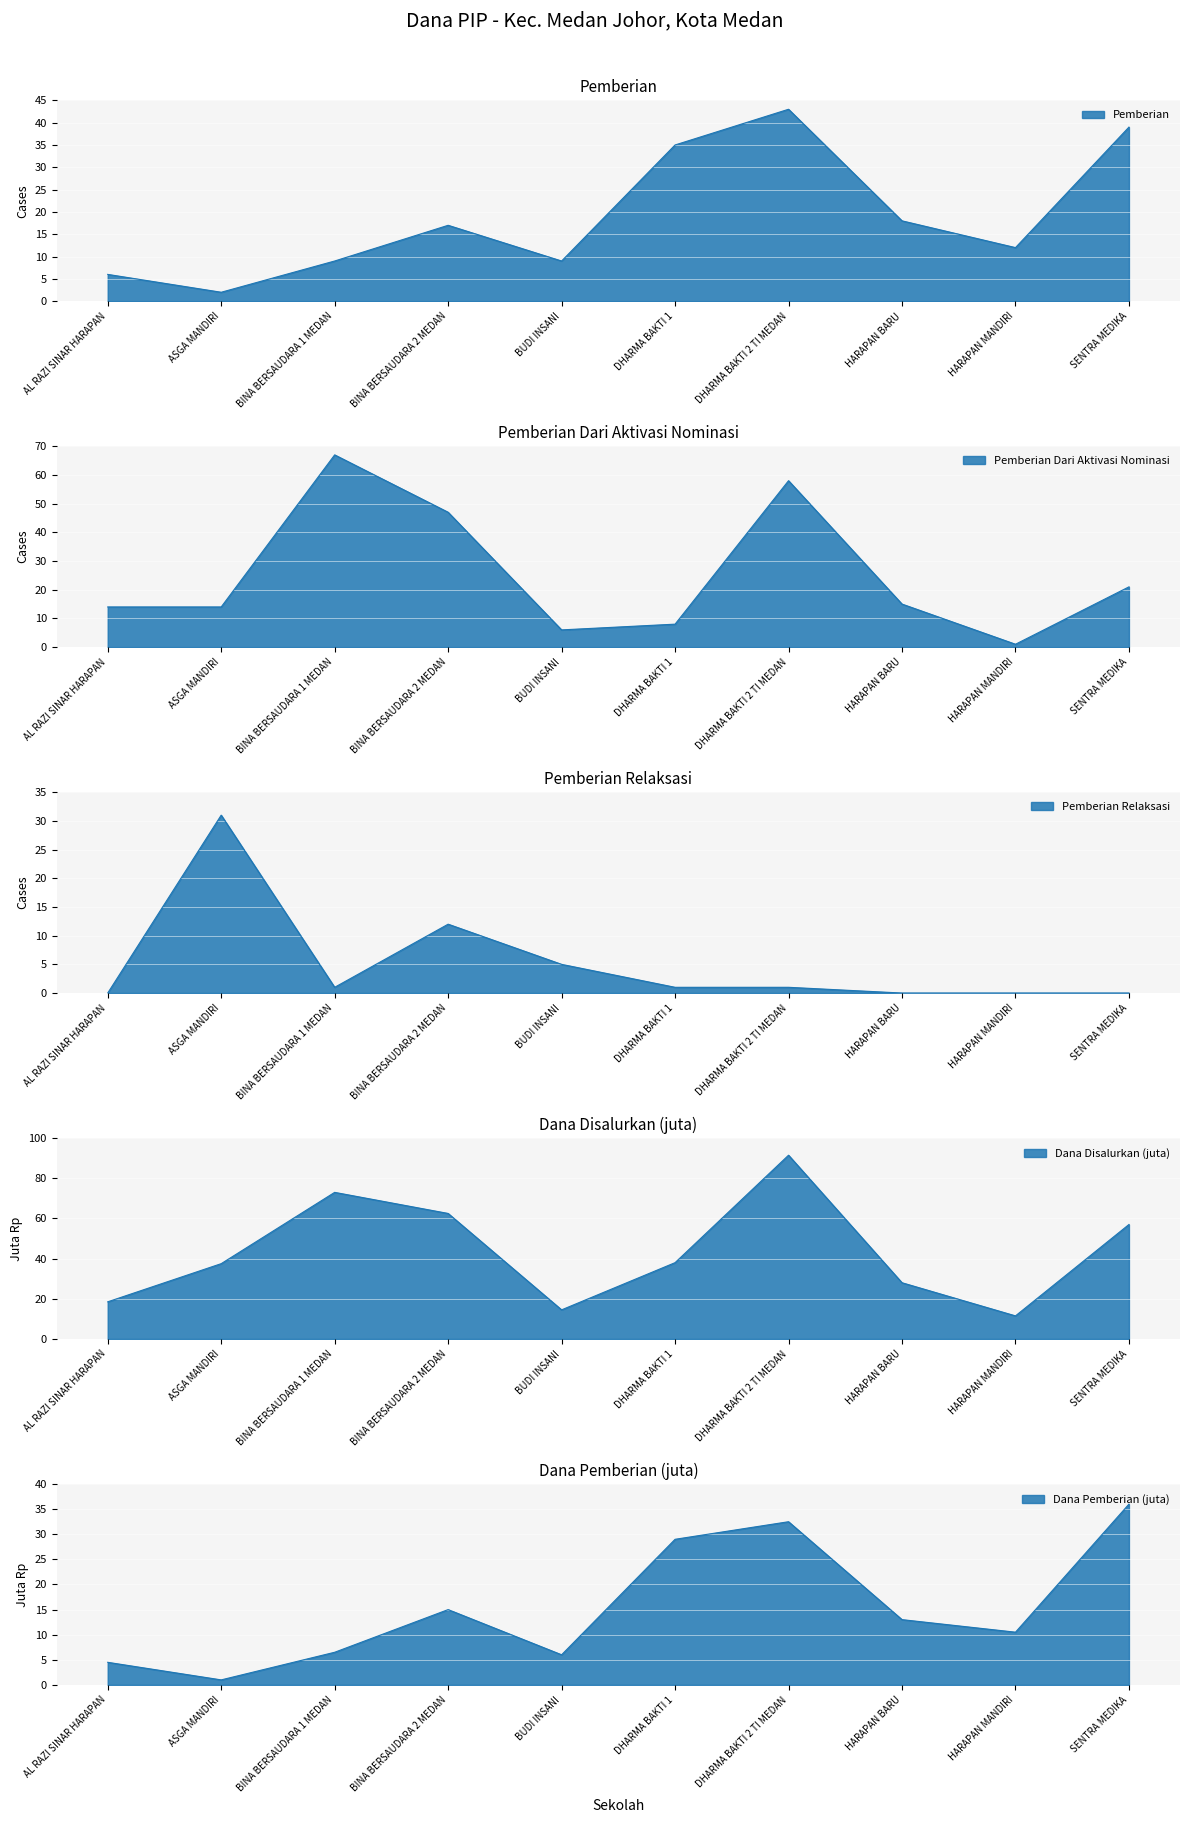

At how many categories does at least one series exceed 43?

4